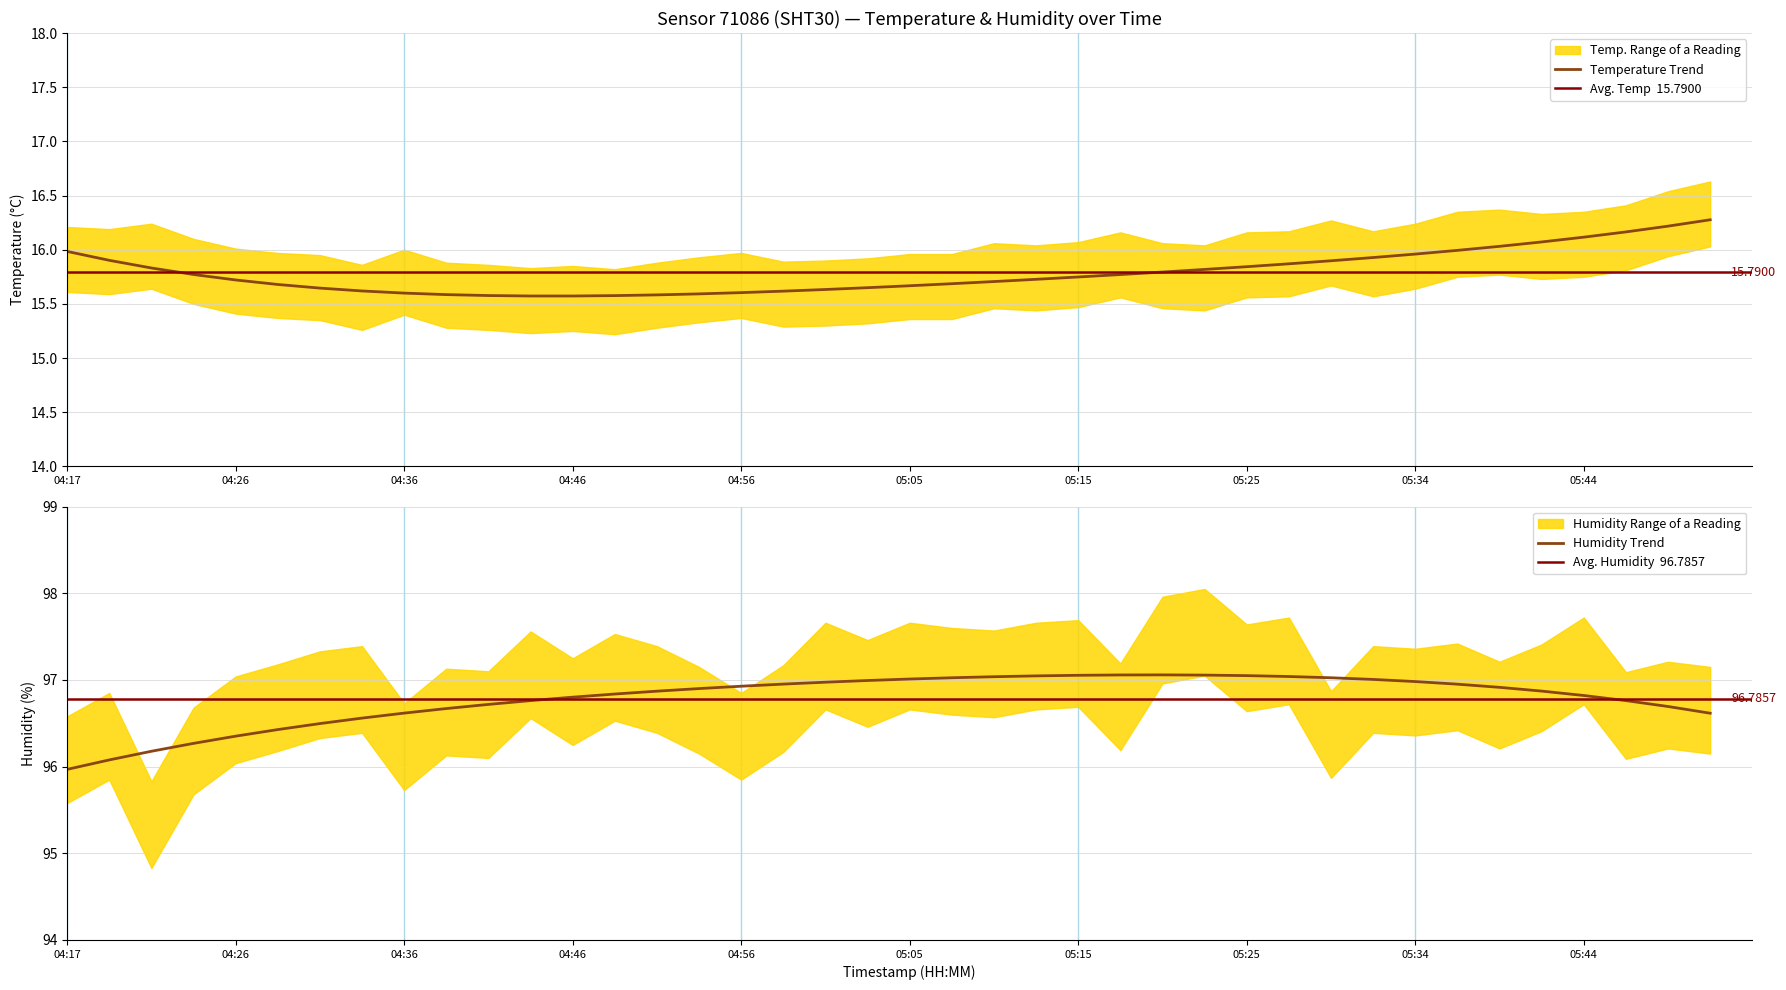

What is the sum of the temperature values at 18 and 36?

31.6